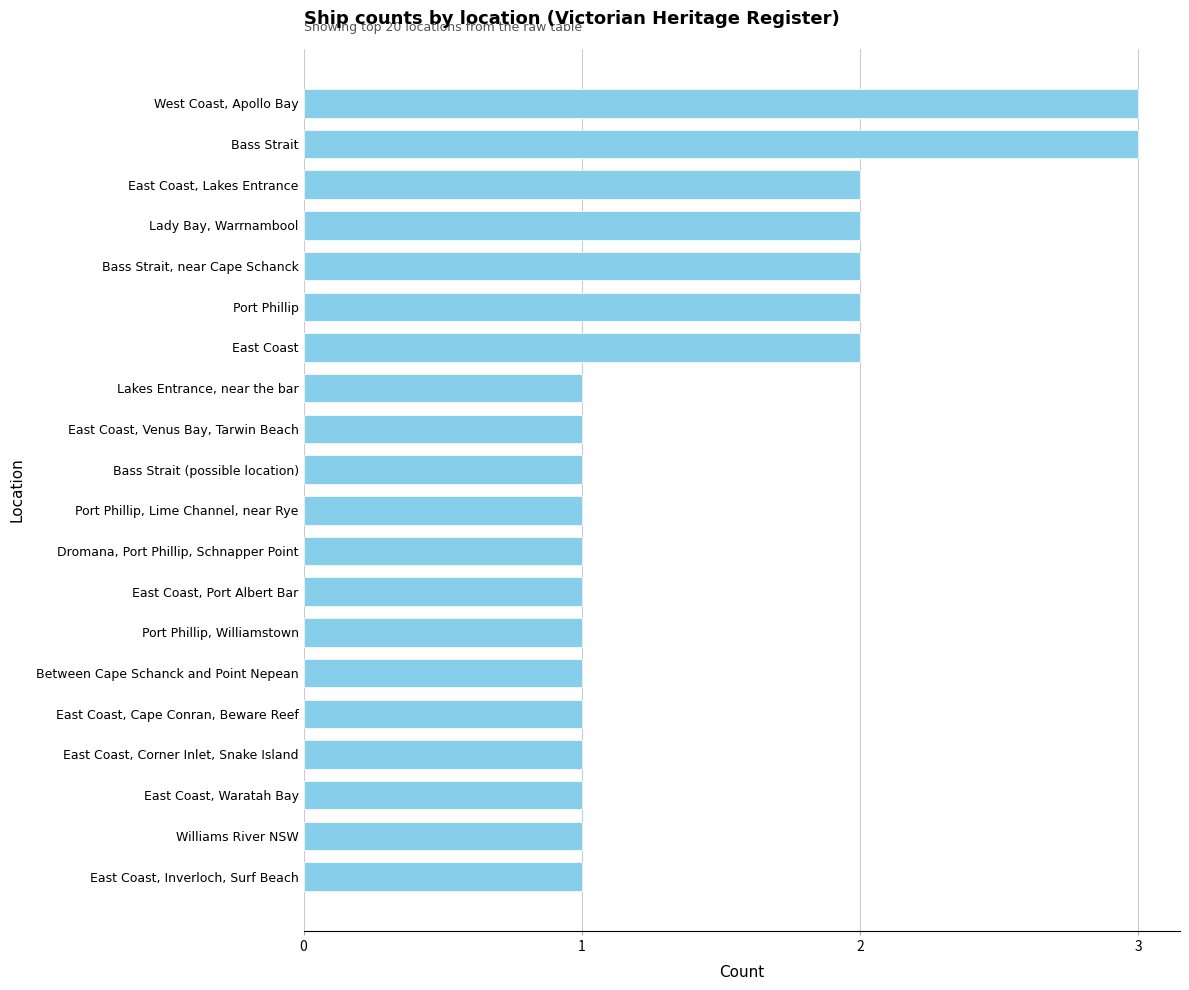

What is the minimum value shown in the chart?

1